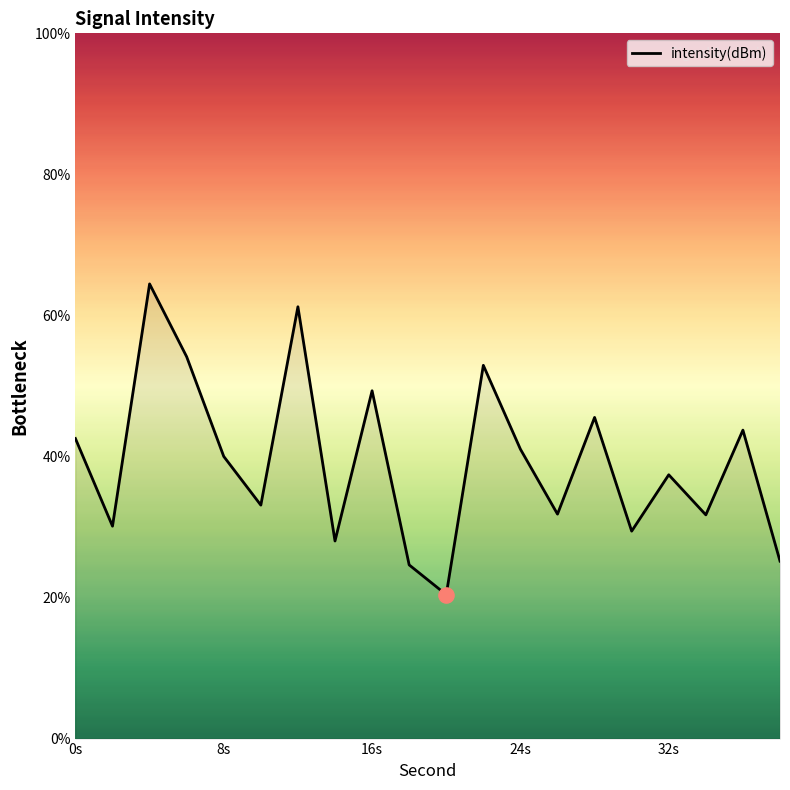

What is the greatest value displayed?

64.5